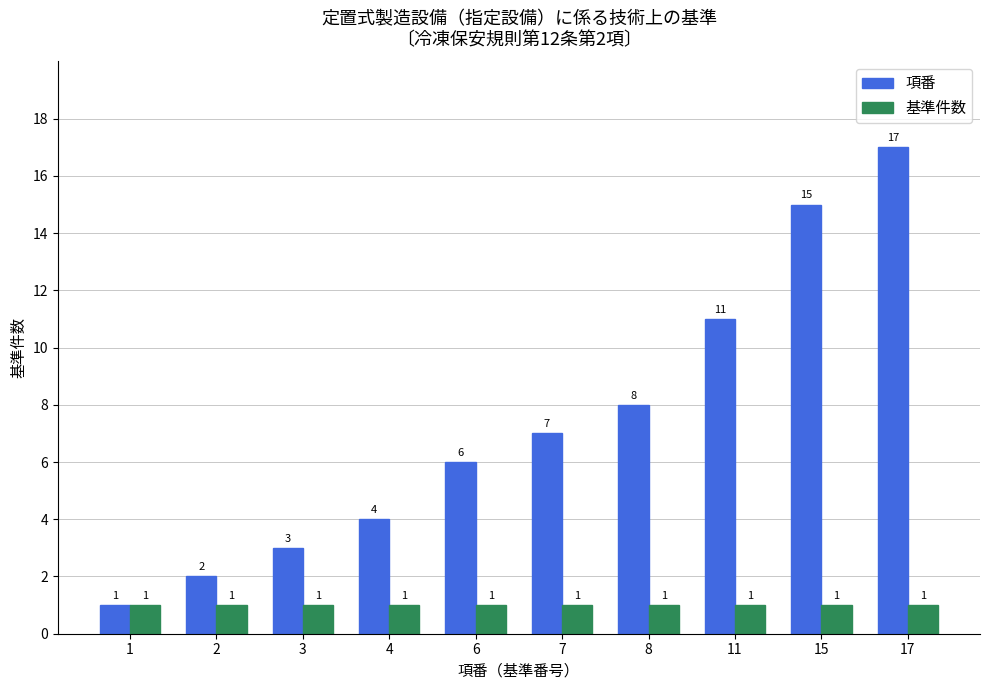

What are all the series names shown in the legend?

項番, 基準件数